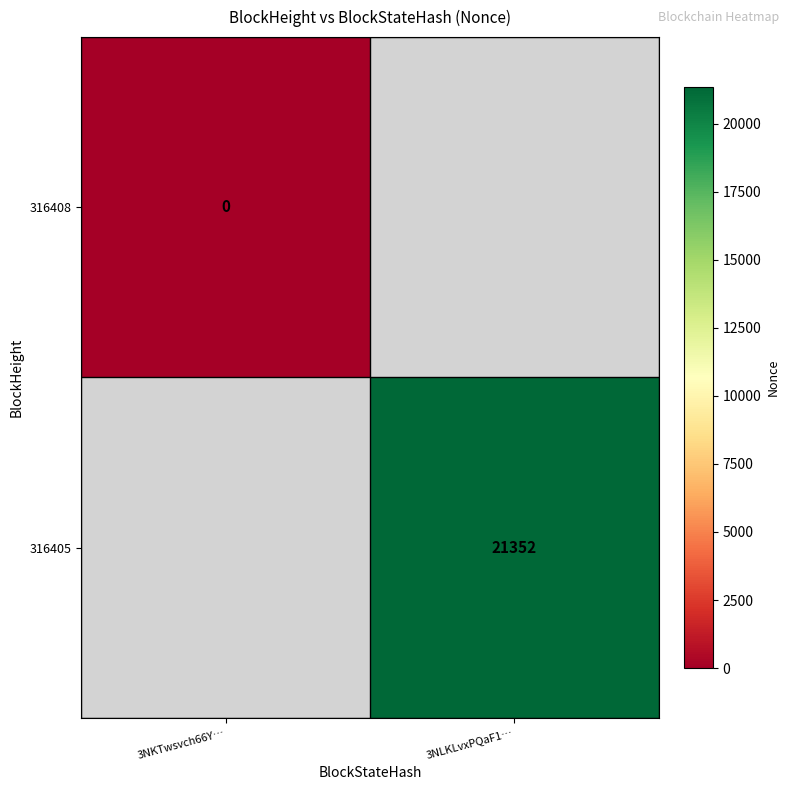

Is it true that 316405 equals 5524 at 3NLKLvxPQaF1…?

False